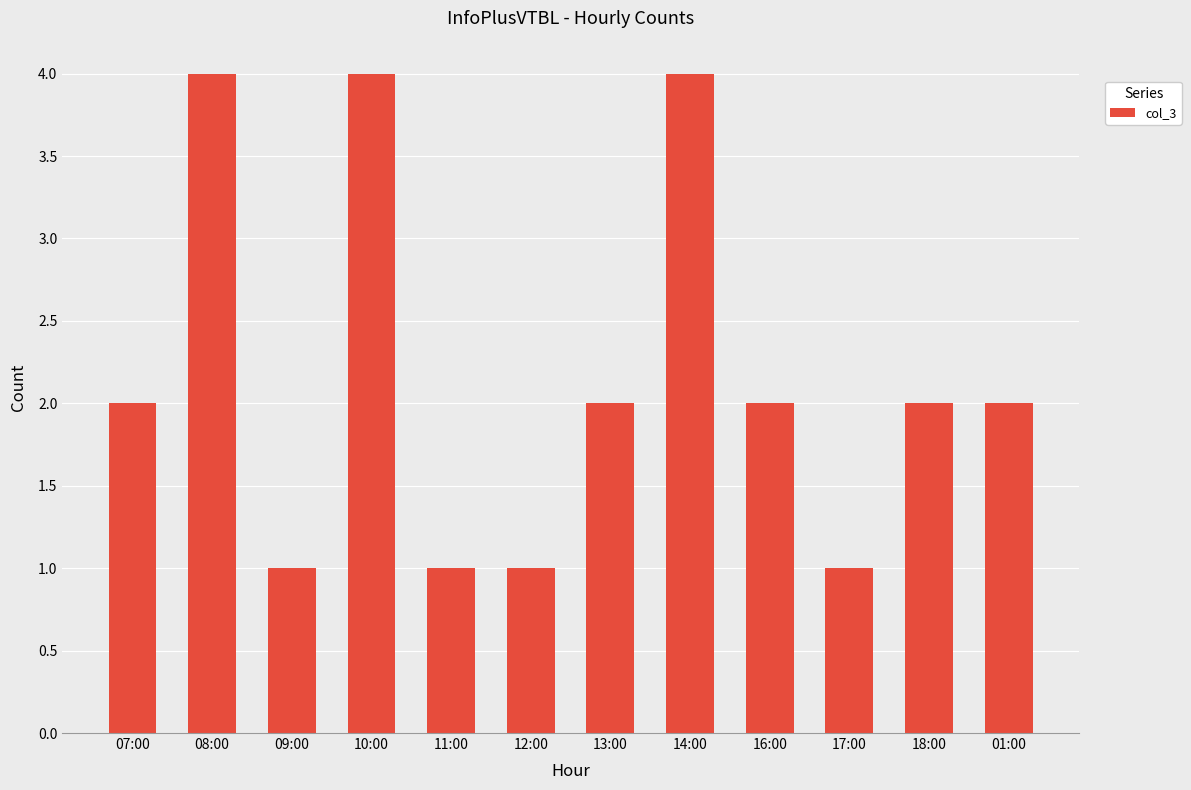

What is the greatest value displayed?

4